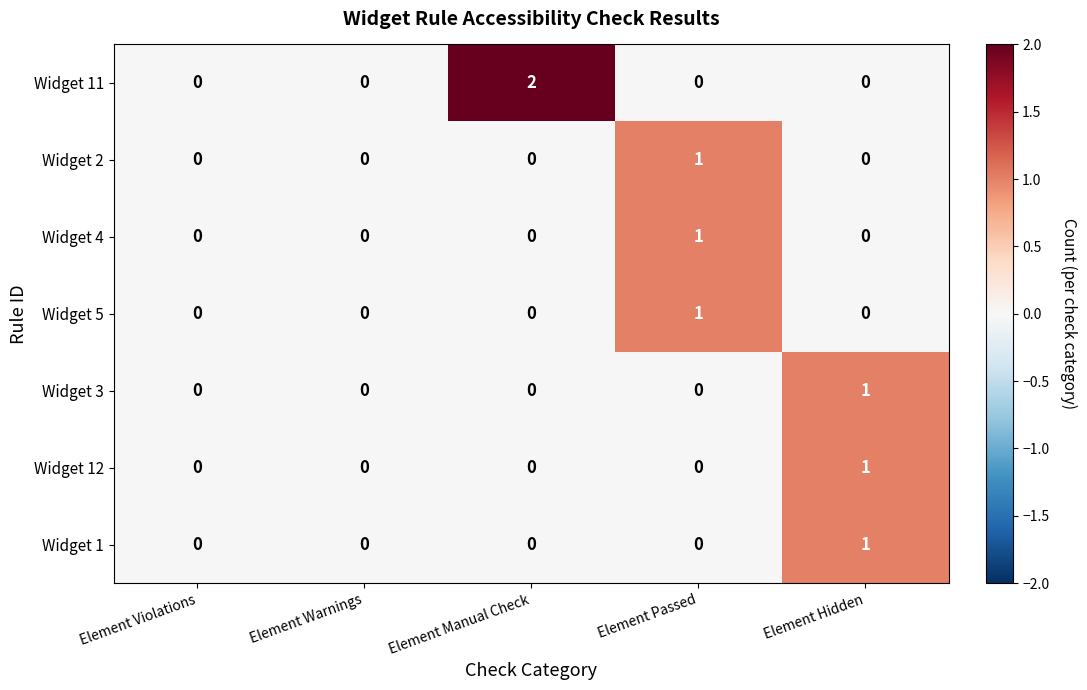

At which category does the chart reach its peak across all series?

Element Manual Check